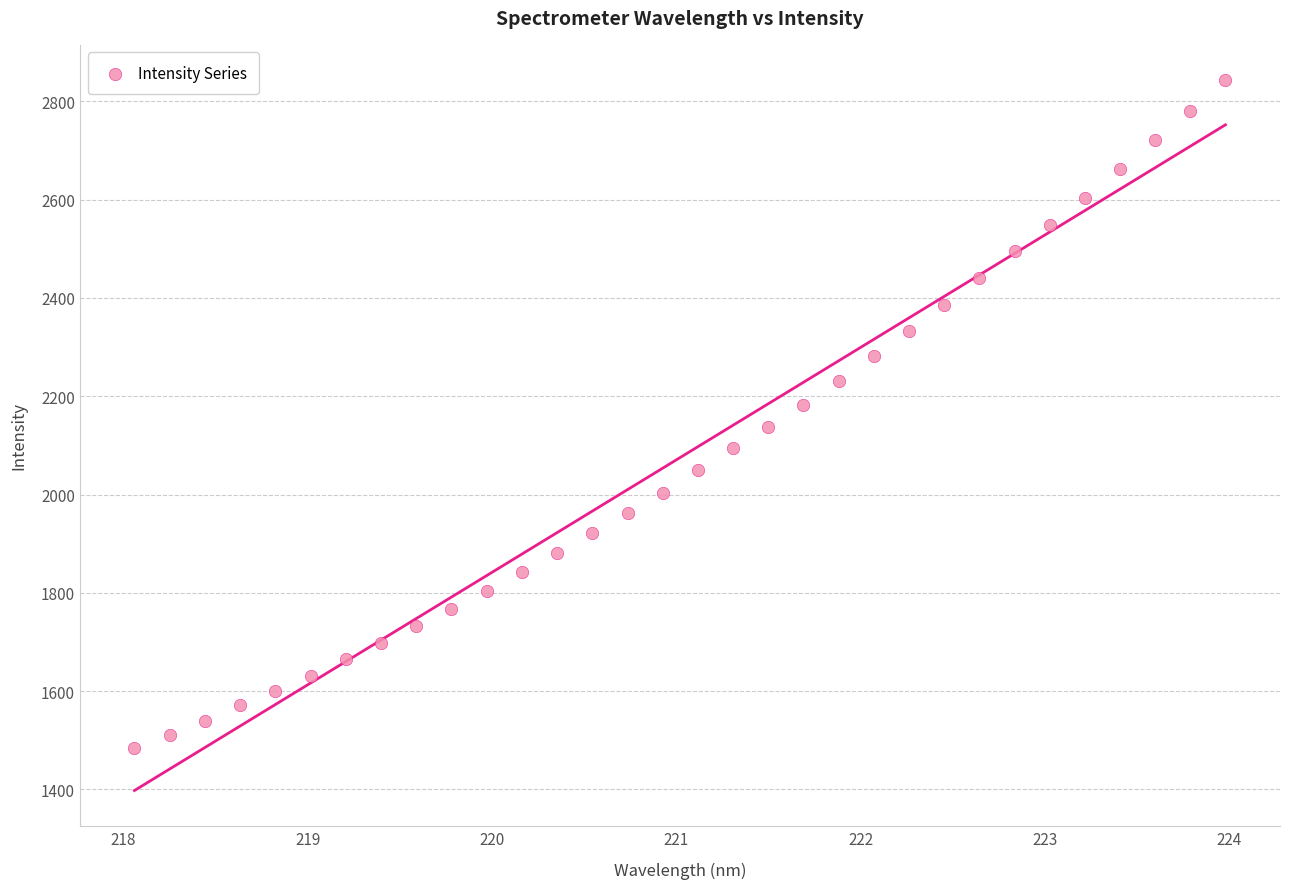

What is the range of X values (max minus min)?

5.9